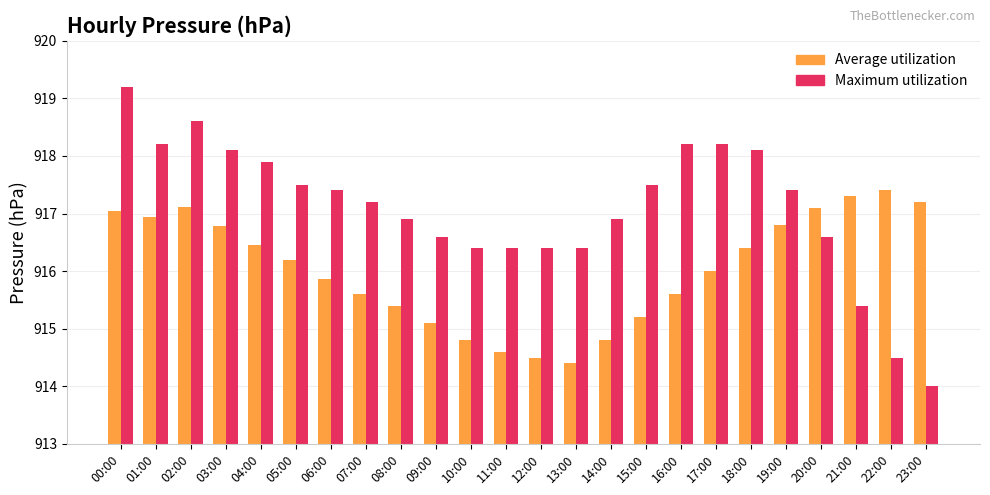

What is the difference between the highest and lowest values at 17:00?

2.2